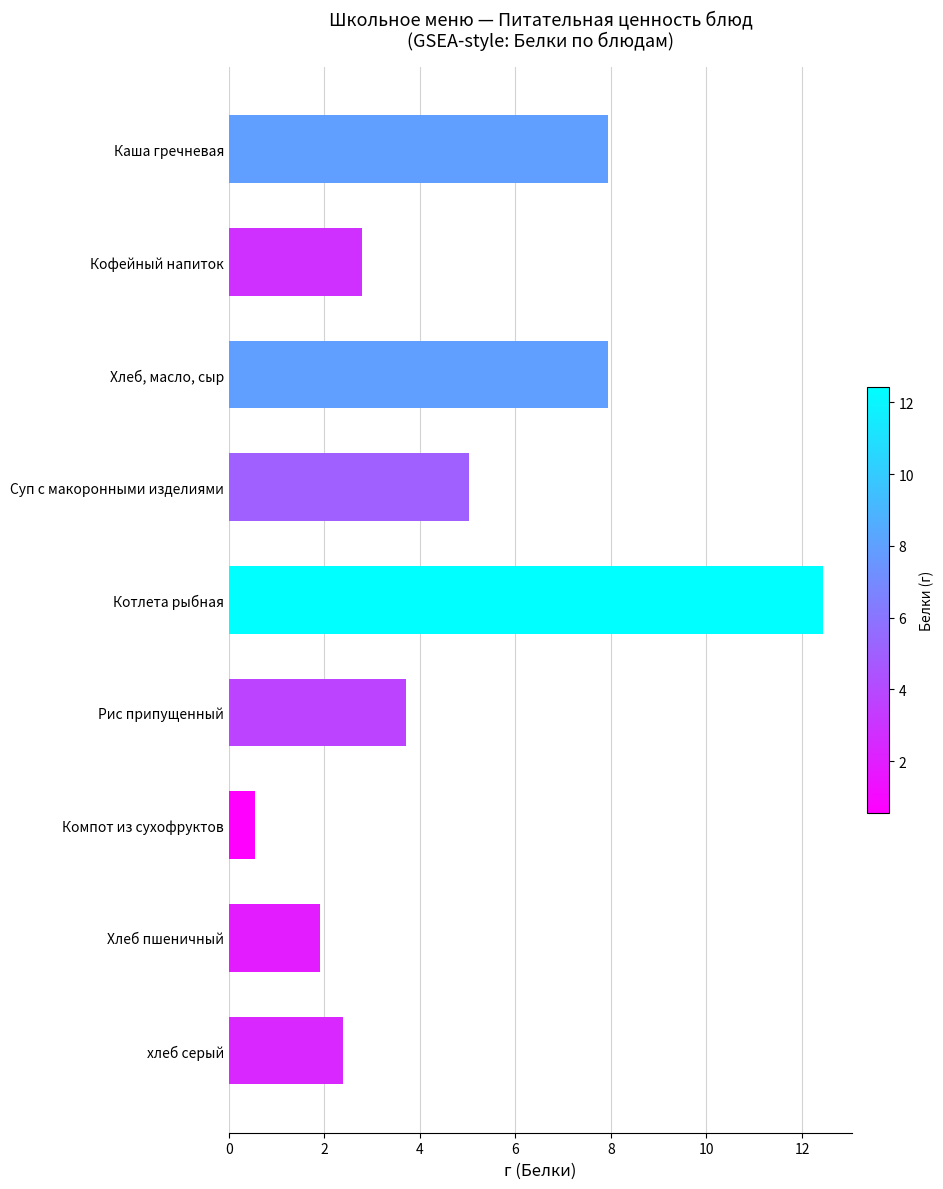

What is the smallest value displayed?

0.6